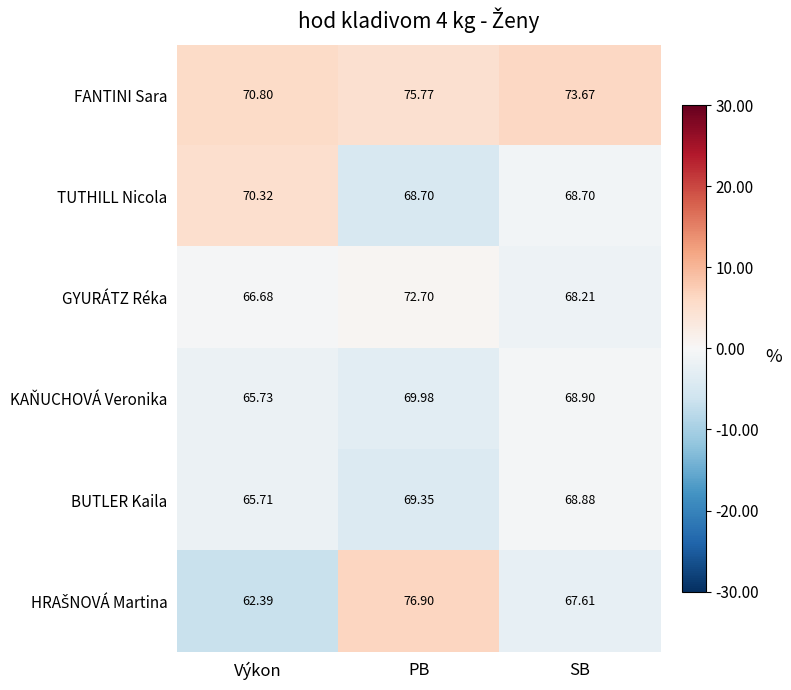

List the labels in order of GYURÁTZ Réka value, smallest first.

Výkon, SB, PB